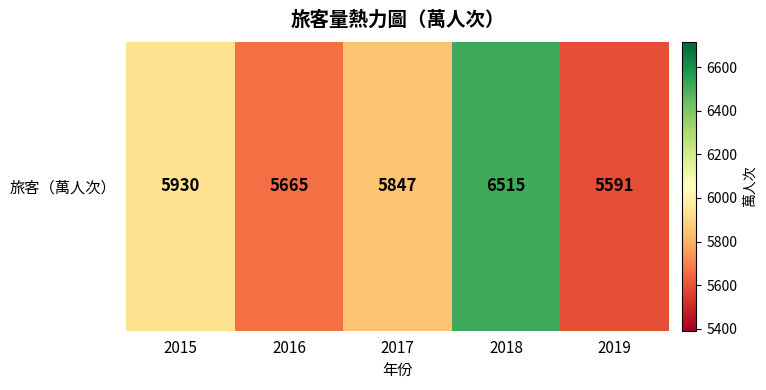

The value at 2019 is 5591. True or false?

True